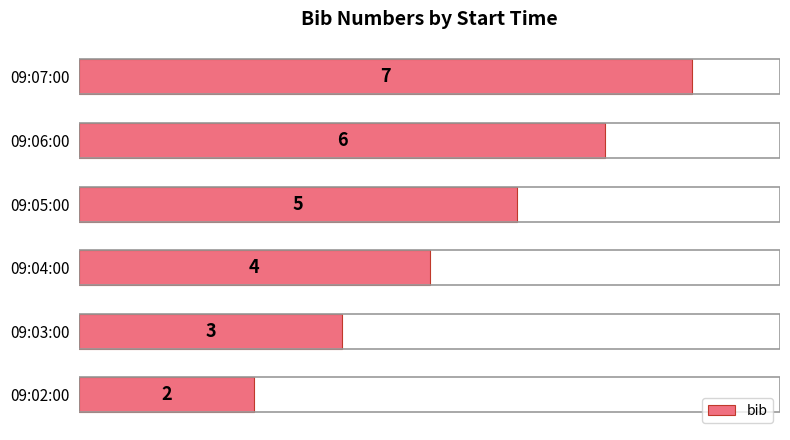

Reading bottom to top, what are all the values shown in this chart?

09:02:00=2	09:03:00=3	09:04:00=4	09:05:00=5	09:06:00=6	09:07:00=7